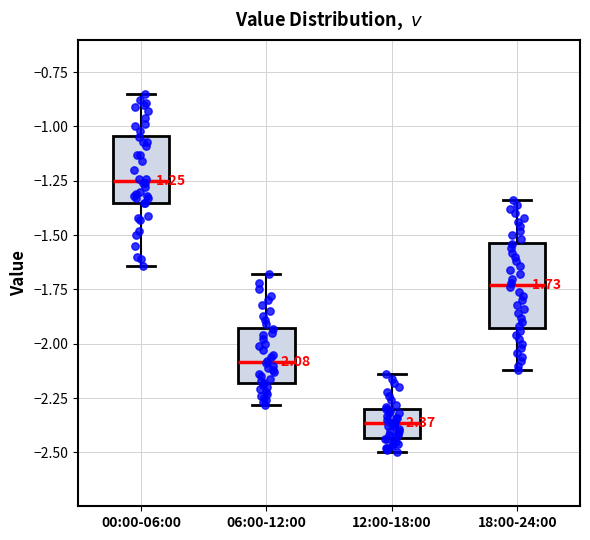

Which box's median line is the highest?

00:00-06:00